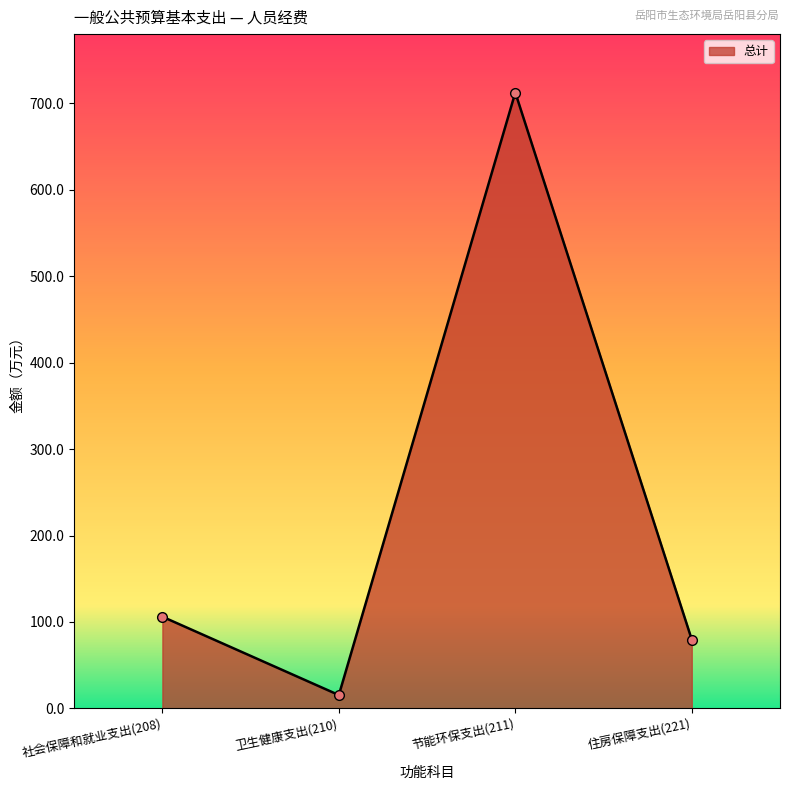

List the labels in order of value, smallest first.

卫生健康支出(210), 住房保障支出(221), 社会保障和就业支出(208), 节能环保支出(211)